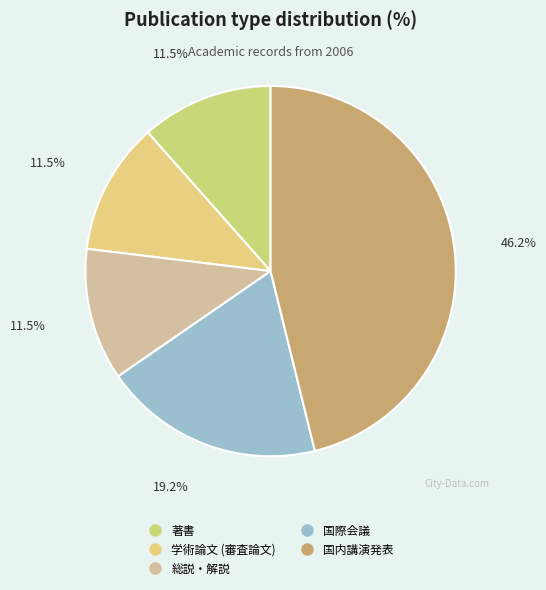

Does 国内講演発表 account for over 50% of the chart?

No